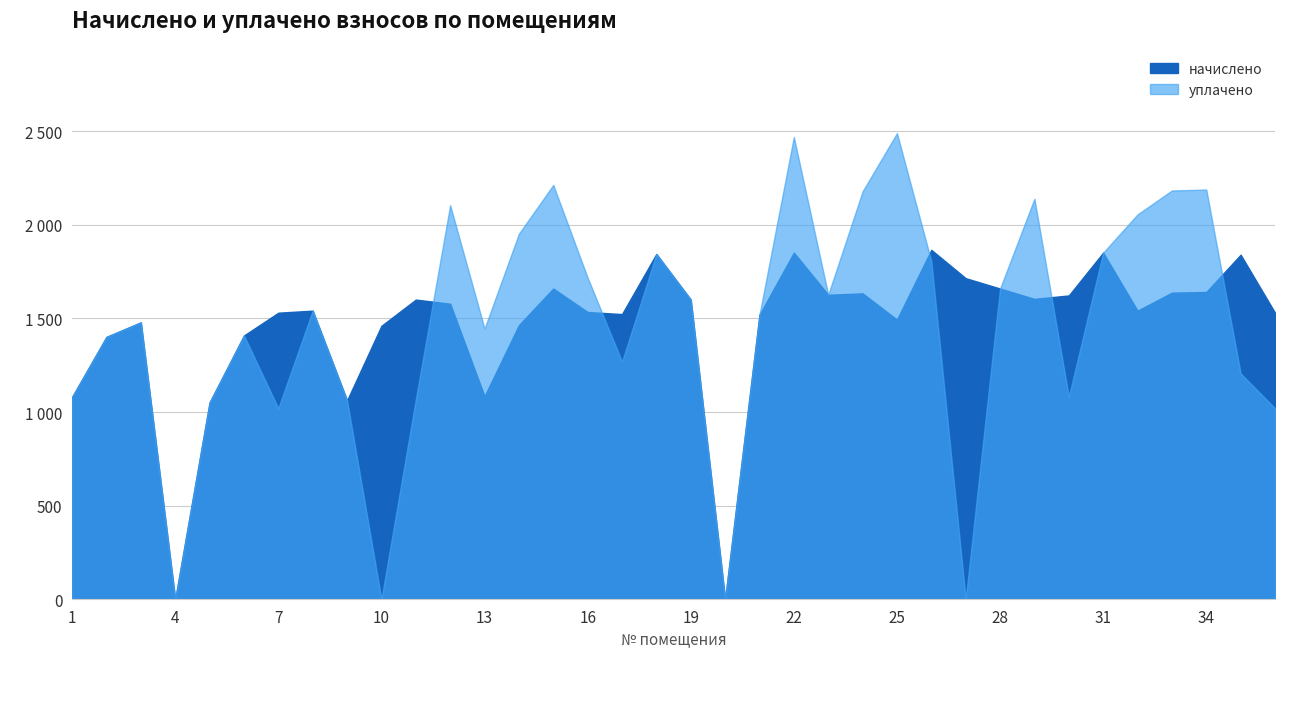

True or false: начислено and уплачено intersect in this chart.

True